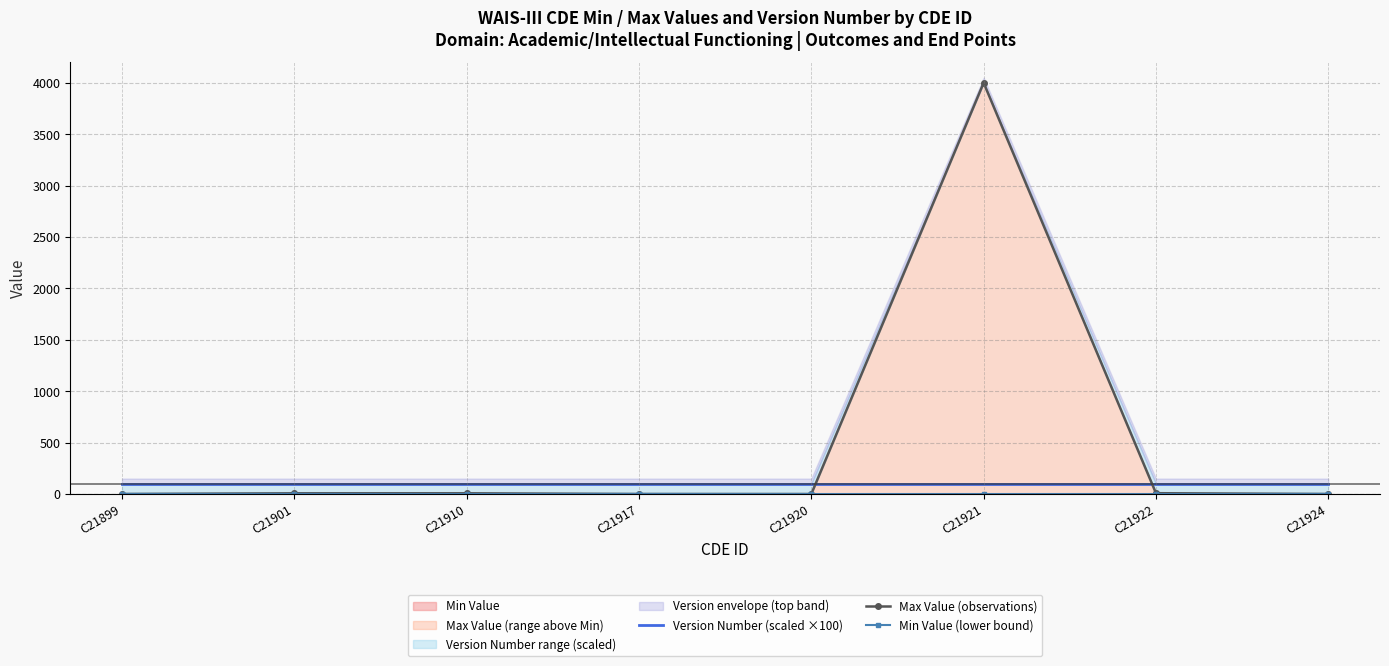

Is it true that Max Value (observations) equals -2056 at C21899?

False